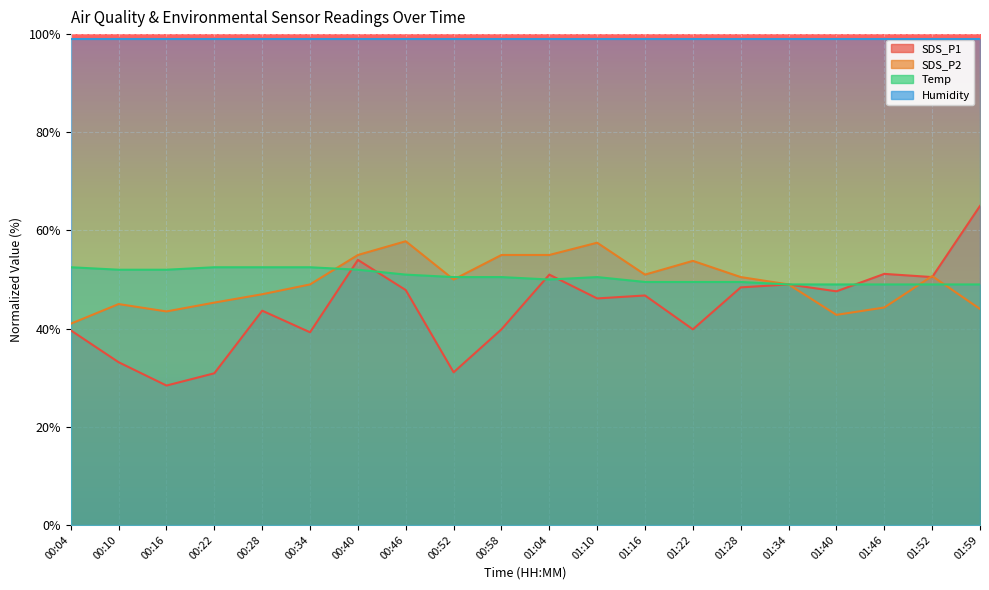

In Temp, how many points are higher than both neighbors (excluding endpoints)?

1